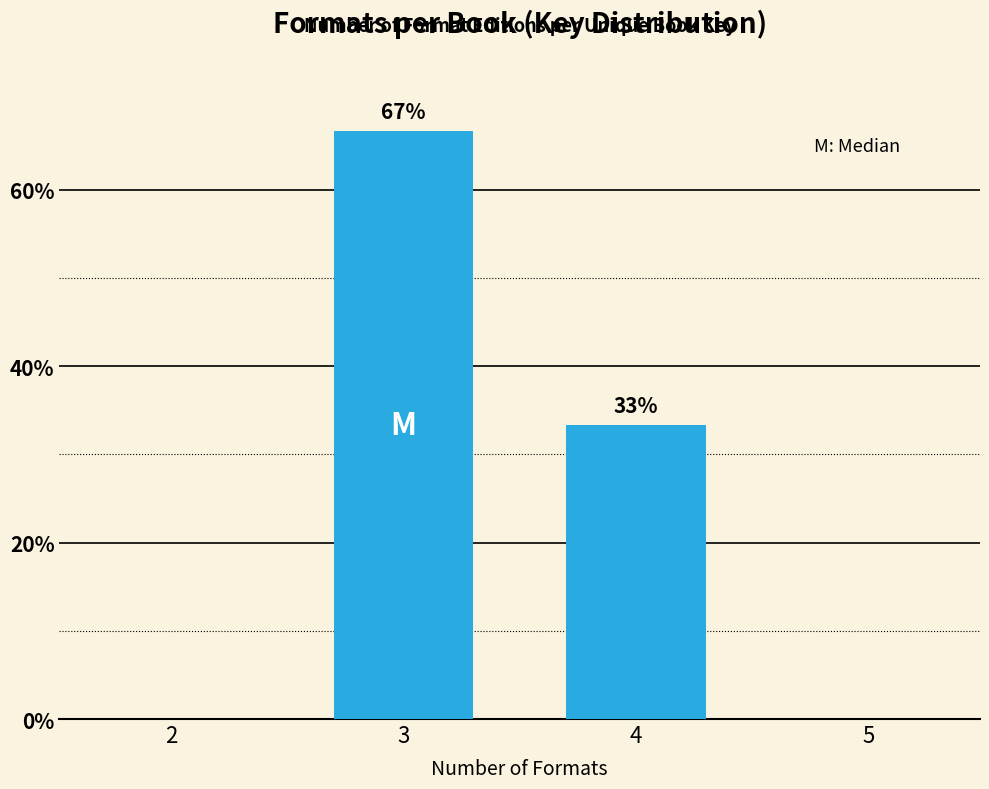

True or false: the data shows 0.0 at 2.

True